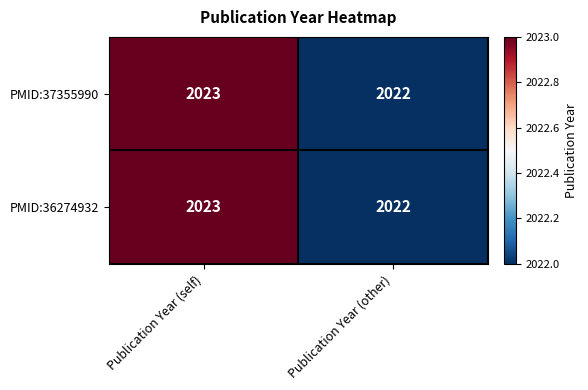

What is the smallest value displayed?

2022